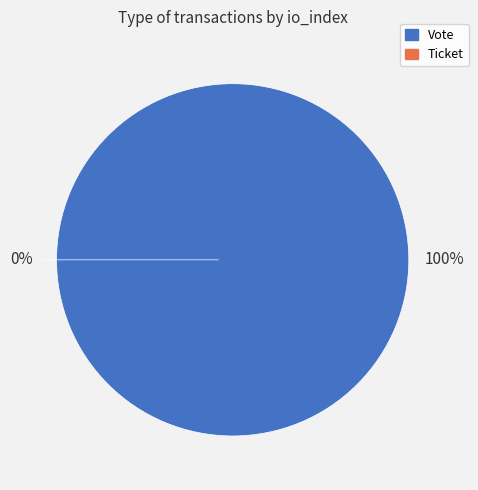

To the nearest percent, what is the difference between the Vote and Ticket slice percentages?

100%